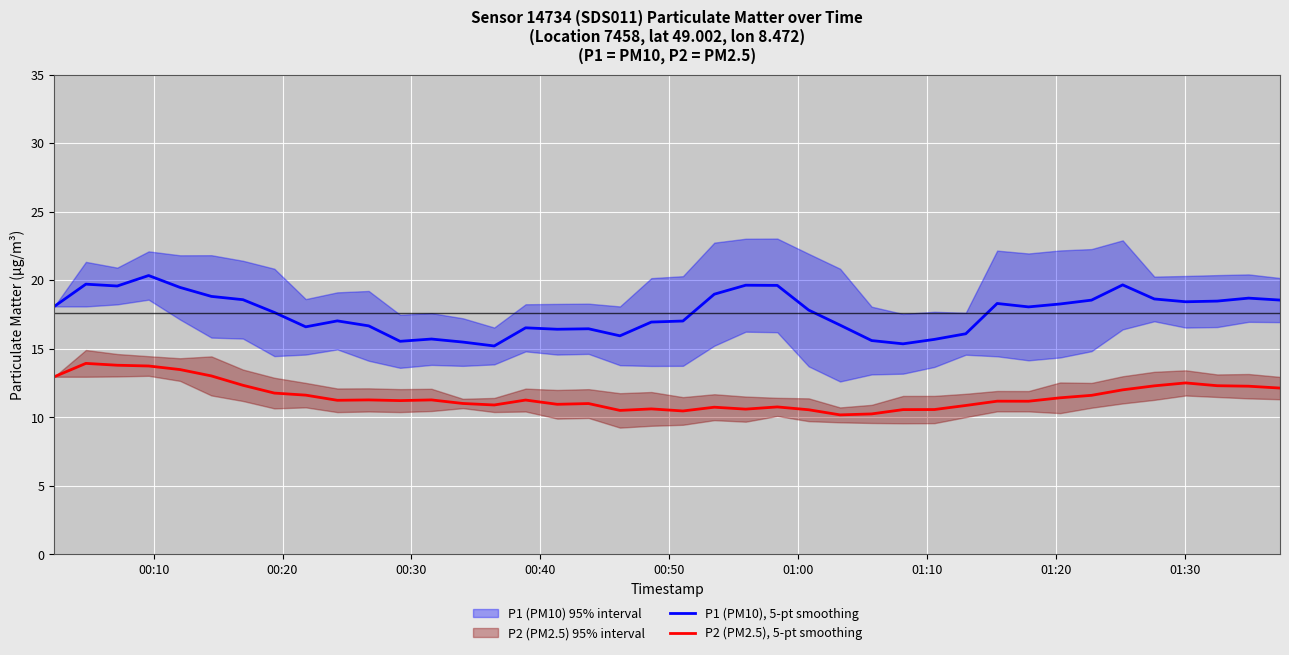

At how many categories does at least one series exceed 14?

40